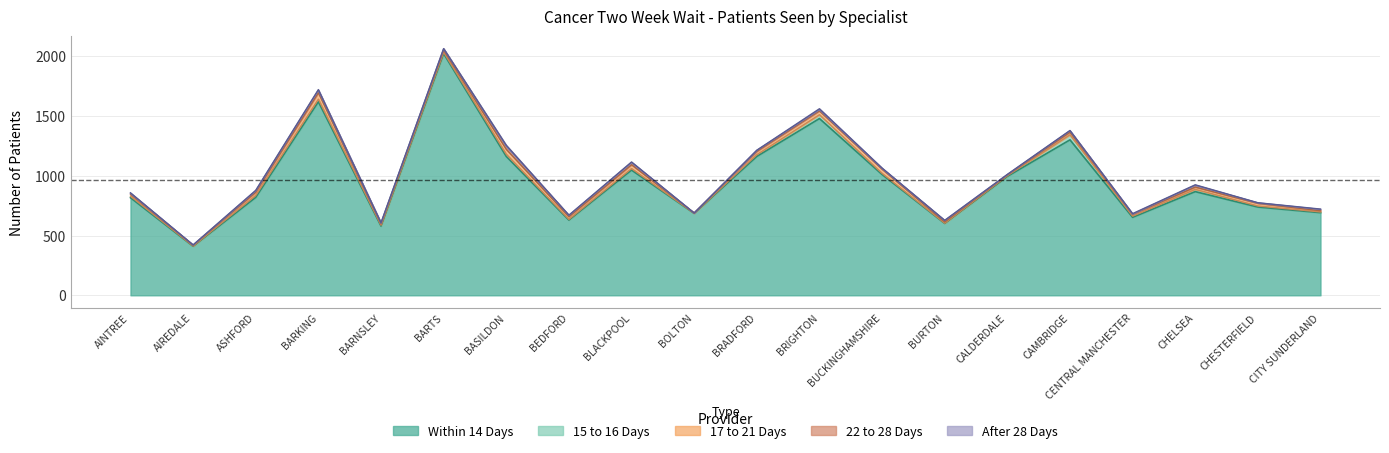

True or false: 15 to 16 Days and Within 14 Days intersect in this chart.

False